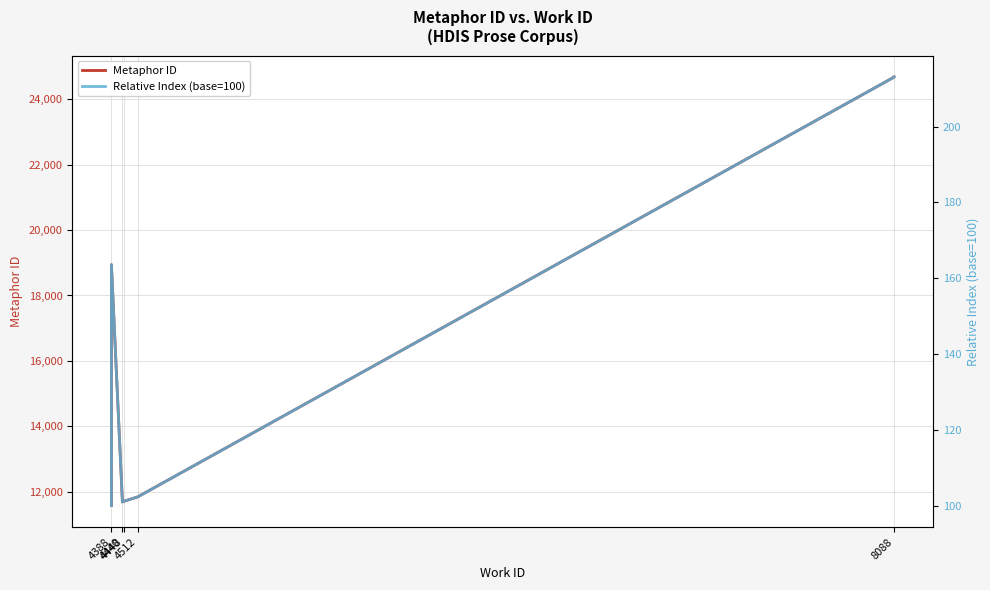

What is the value of the Metaphor ID point at the 2nd from the left?

11580.0